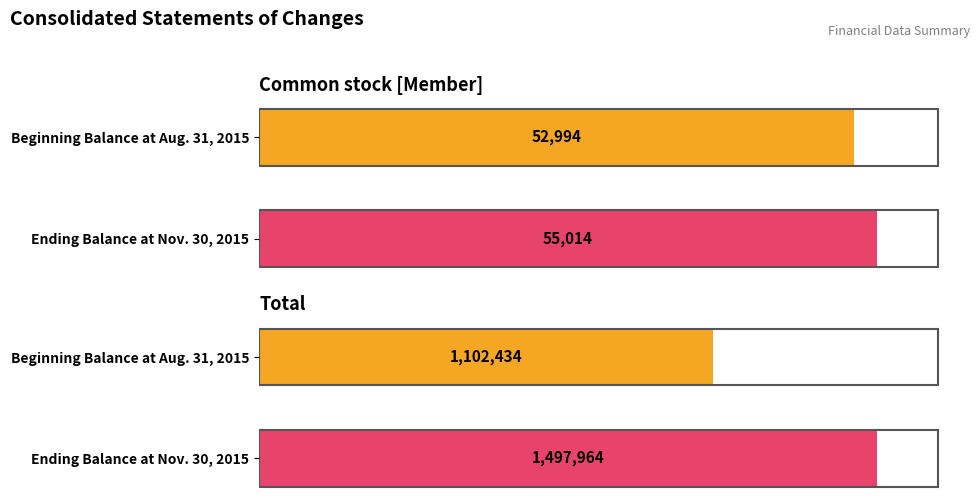

What are all the series names shown in the legend?

Common stock [Member], Total